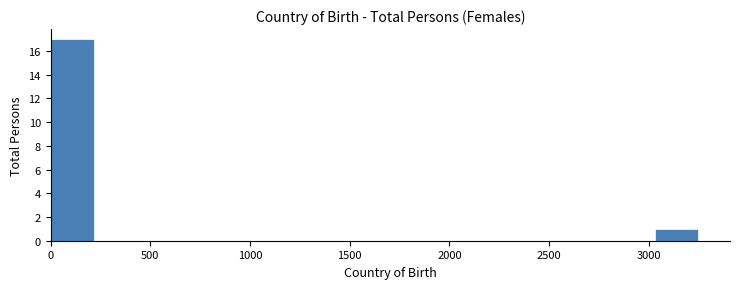

Which range on the x-axis has the tallest bar?

0 to 200